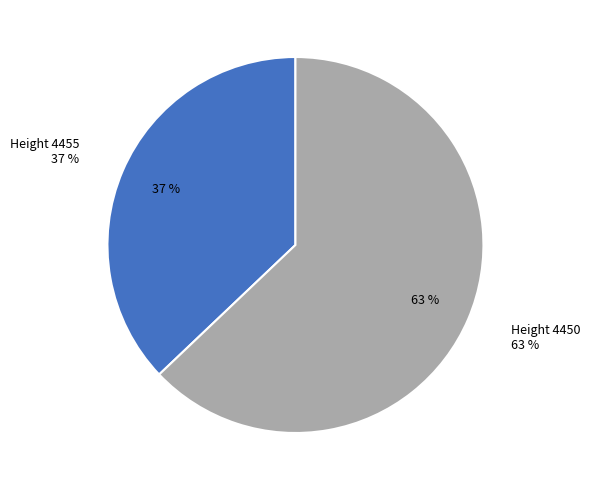

To the nearest percent, what percentage of the pie is Height 4455?

37%